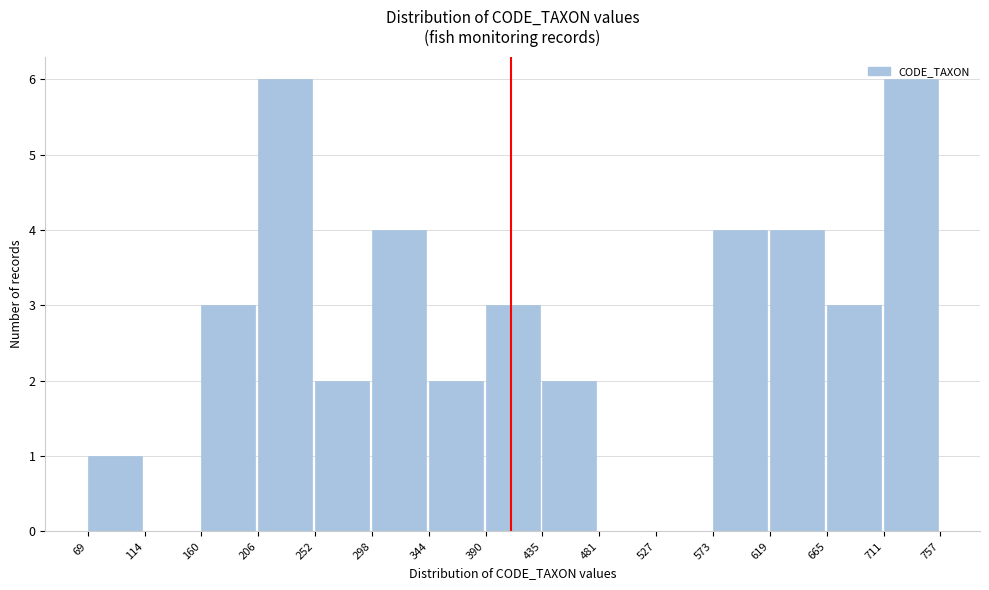

Reading left to right, list every bar in this chart as the range it spans on the x-axis followed by its height. The values are not printed on the chart, so give them approximately, as read against the axis.

69 to 114: 1
114 to 160: 0
160 to 206: 3
206 to 252: 6
252 to 298: 2
298 to 344: 4
344 to 390: 2
390 to 435: 3
435 to 481: 2
481 to 527: 0
527 to 573: 0
573 to 619: 4
619 to 665: 4
665 to 711: 3
711 to 757: 6